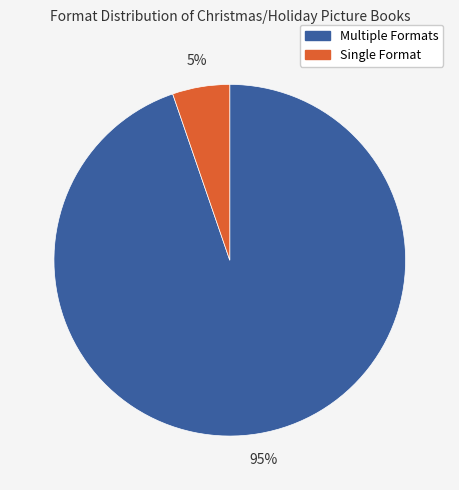

To the nearest percent, what is the average slice percentage?

50%